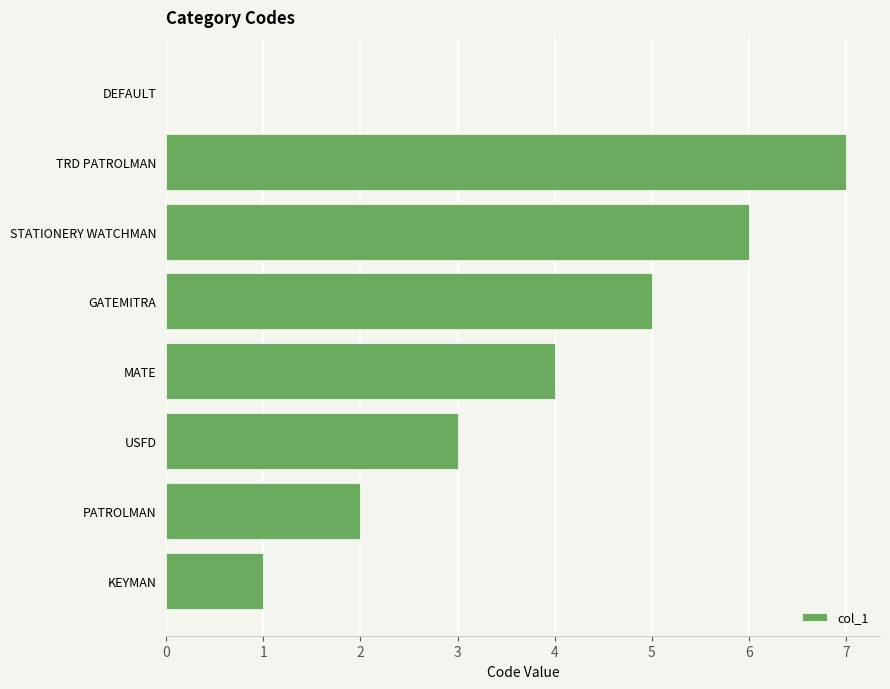

What is the approximate value at GATEMITRA?

5